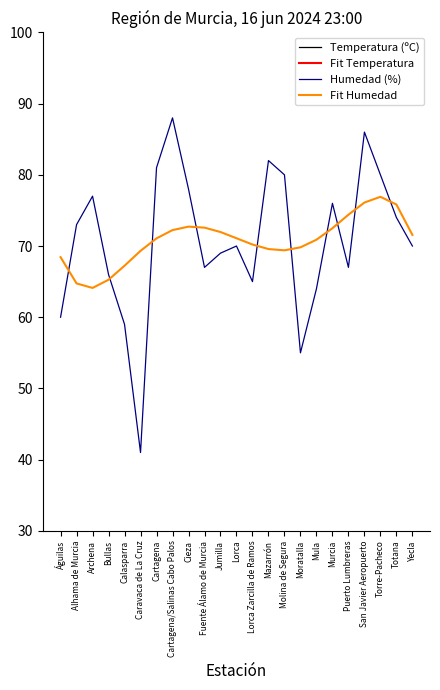

How many lines are shown in the chart?

4